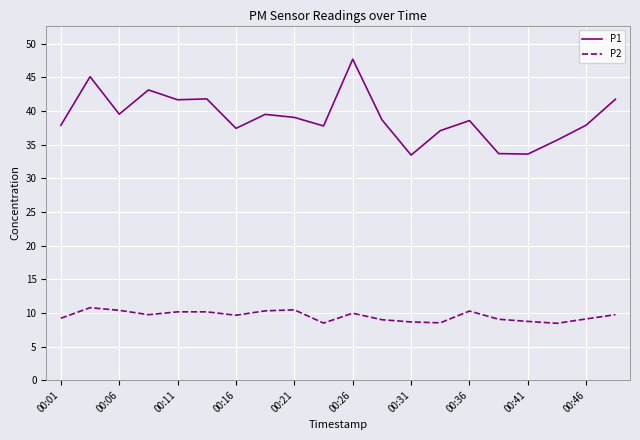

True or false: P1 and P2 cross at least once.

False